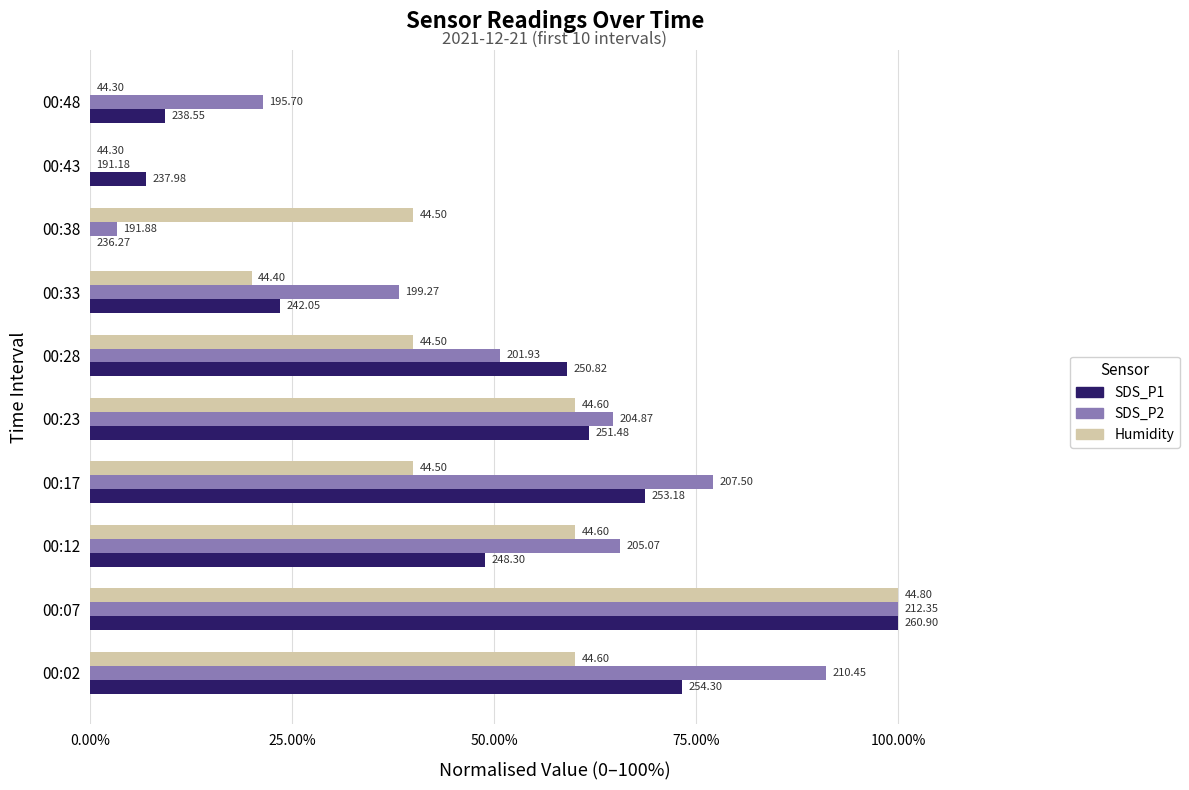

What are all the series names shown in the legend?

SDS_P1, SDS_P2, Humidity